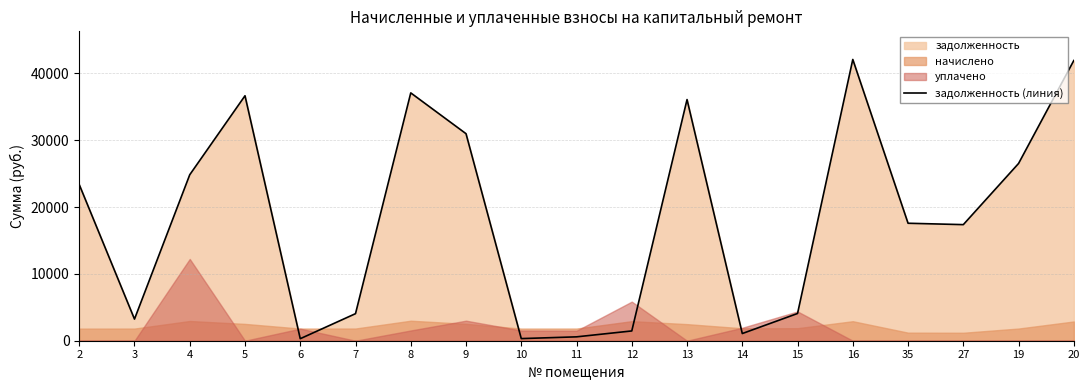

What is the minimum value shown in the chart?

303.1